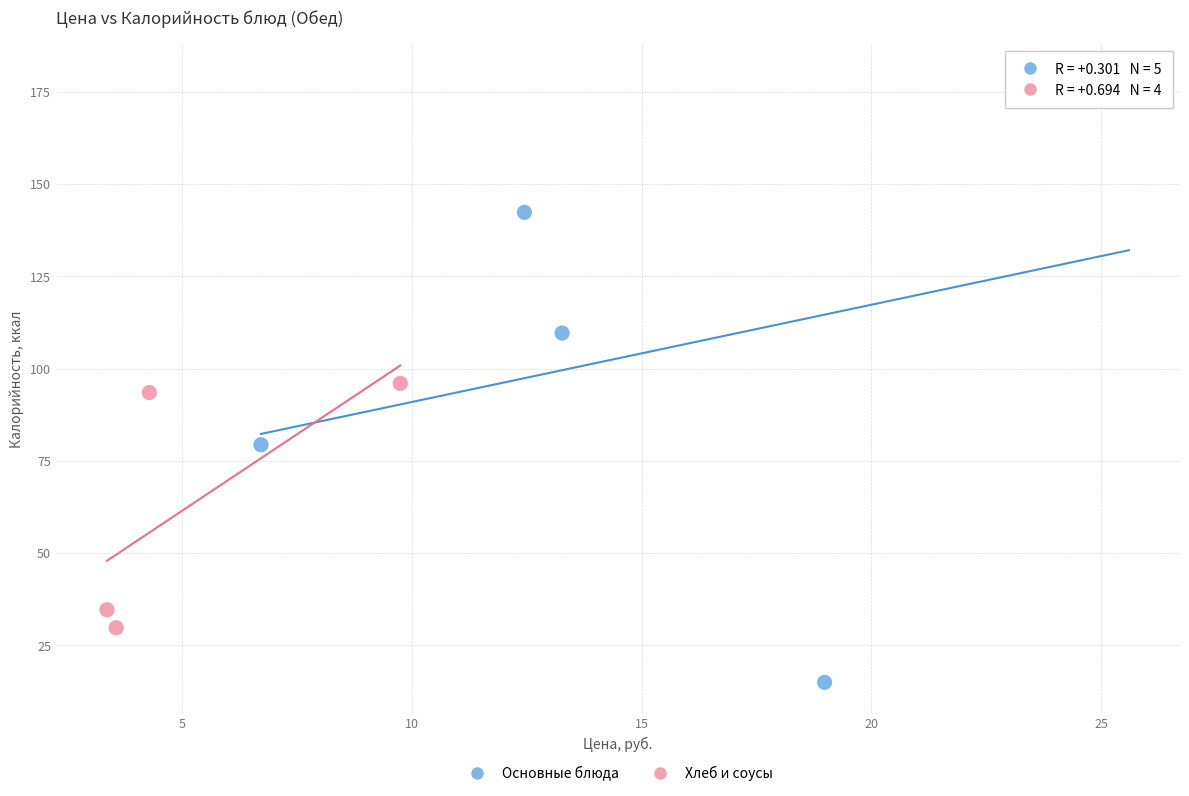

What are all the series names shown in the legend?

Основные блюда, Хлеб и соусы